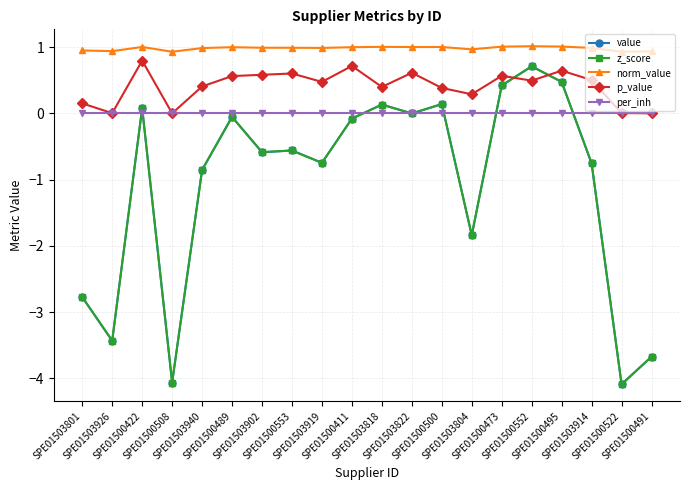

What is the smallest value displayed?

-4.1